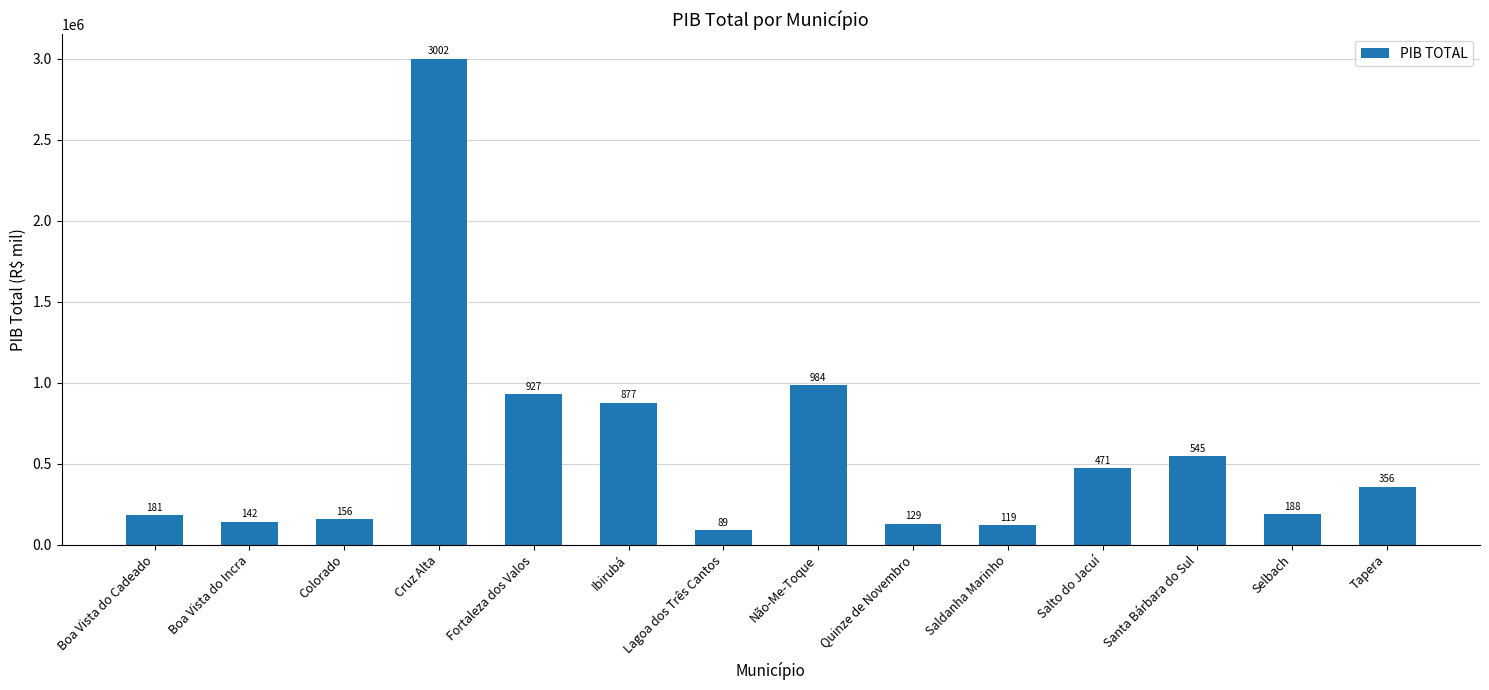

How many bars are there in total?

14